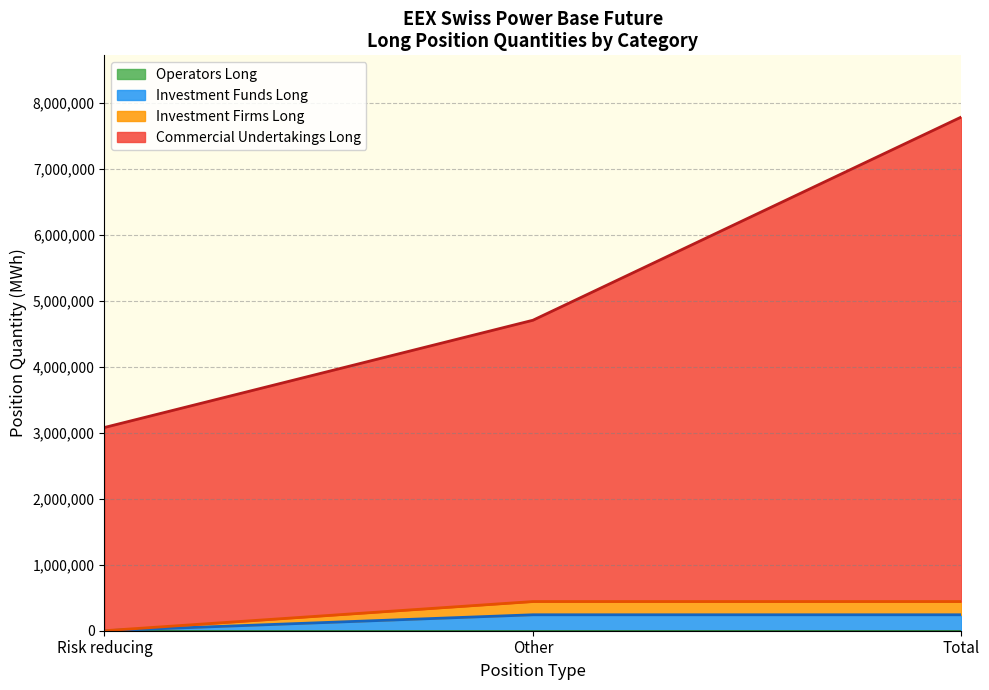

At which category is the sum across all series the highest?

Total